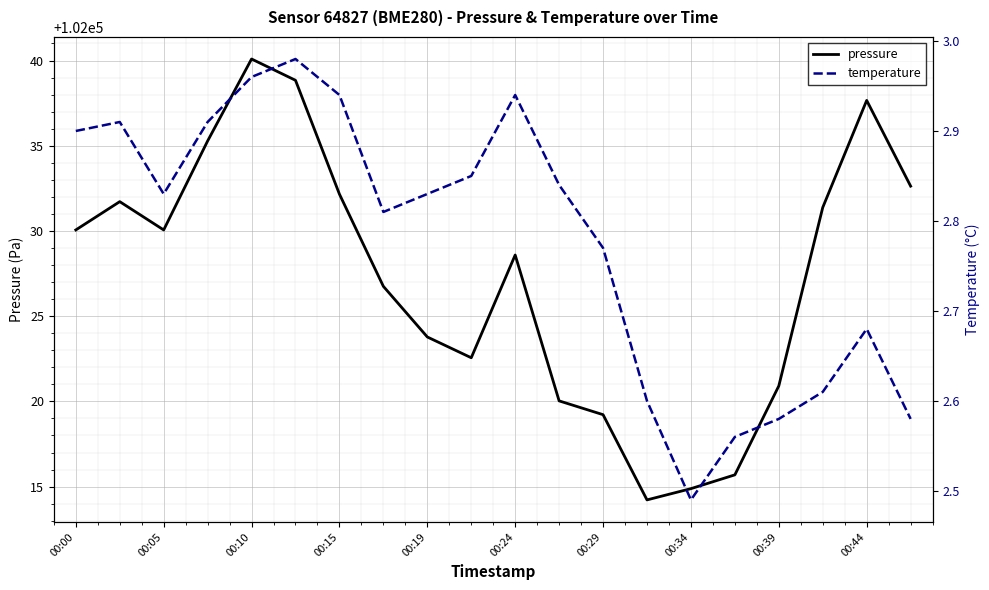

Is it true that pressure equals 102028.6 at 00:24?

True